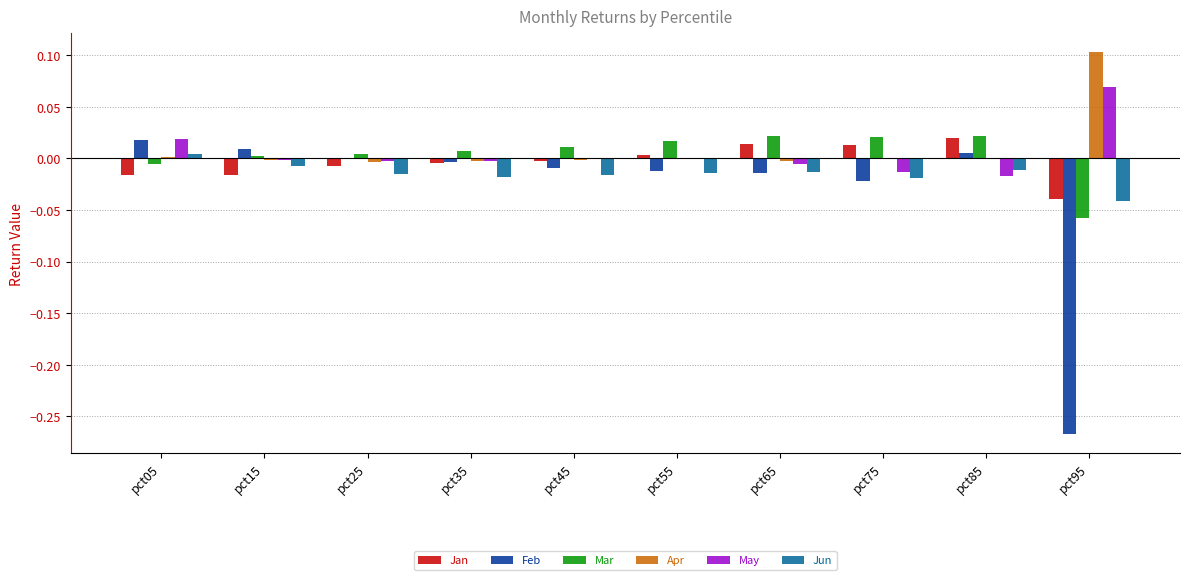

The value of Jun at pct35 is -0.0. True or false?

True